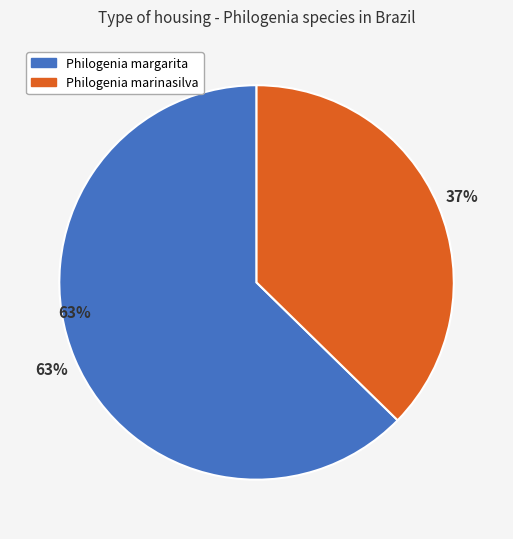

Between Philogenia margarita and Philogenia marinasilva, which is larger?

Philogenia margarita